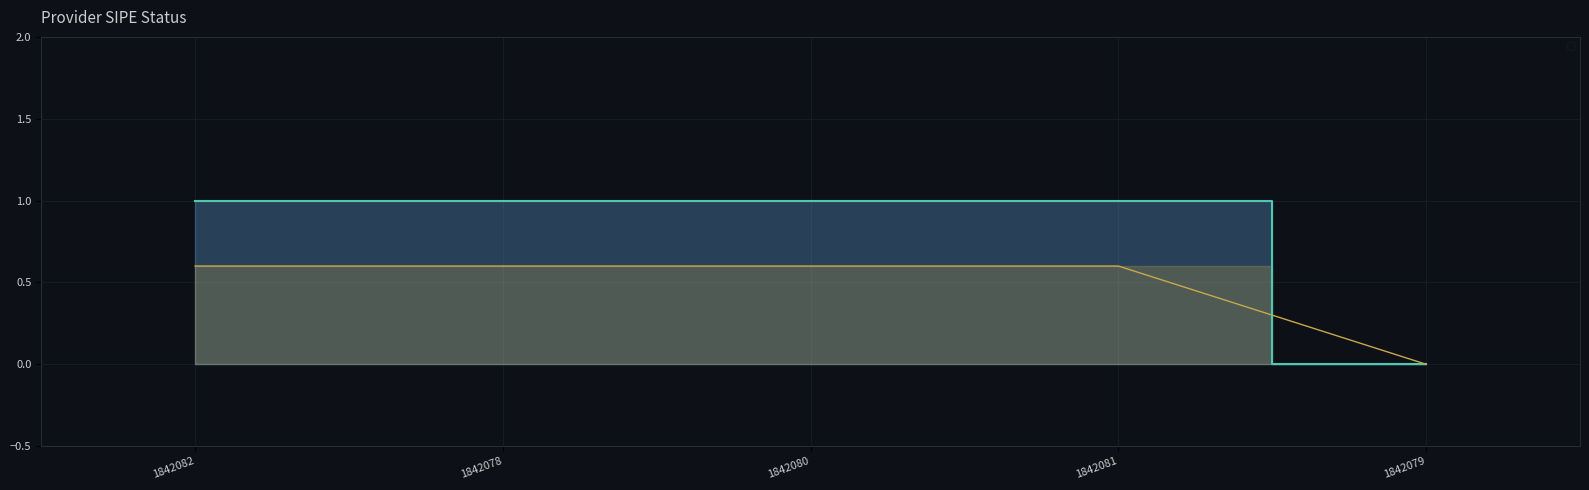

What is the sum of the values at 1842082 and 1842080?

2